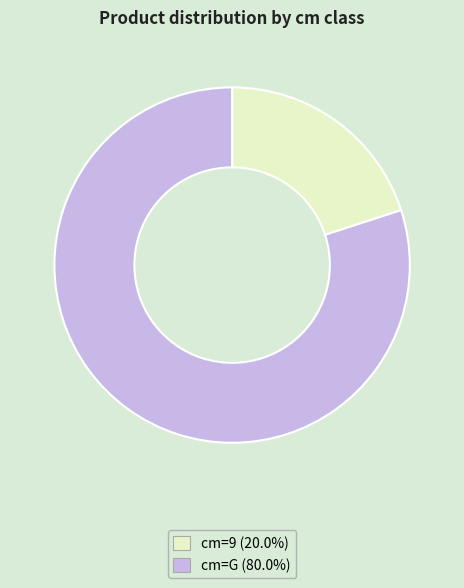

Is the sum of cm=9 (20.0%) and cm=G (80.0%) greater than half?

Yes